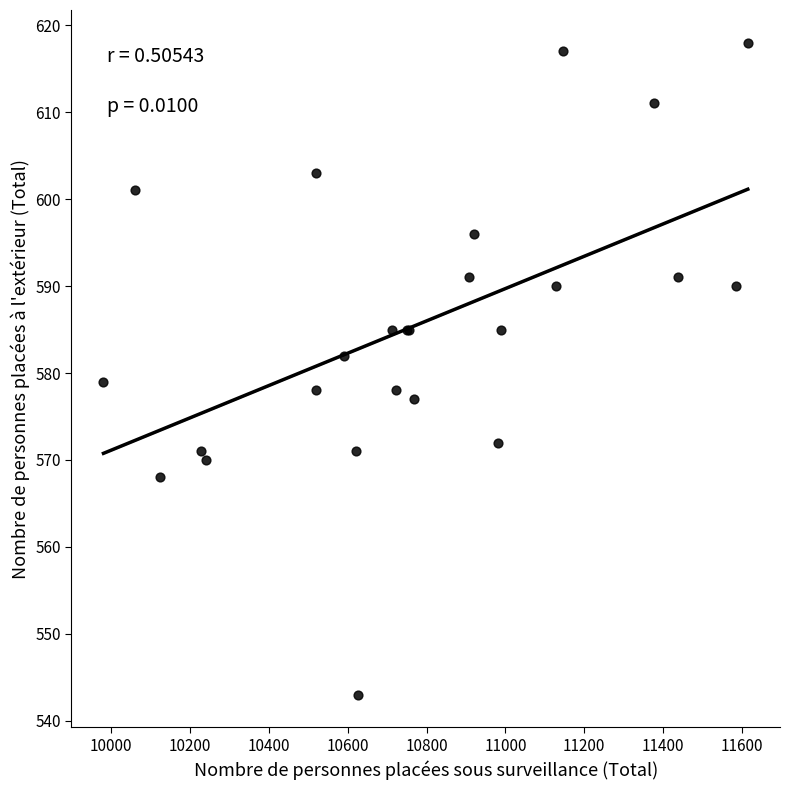

What Y value in the scatter plot is closest to 580?

579